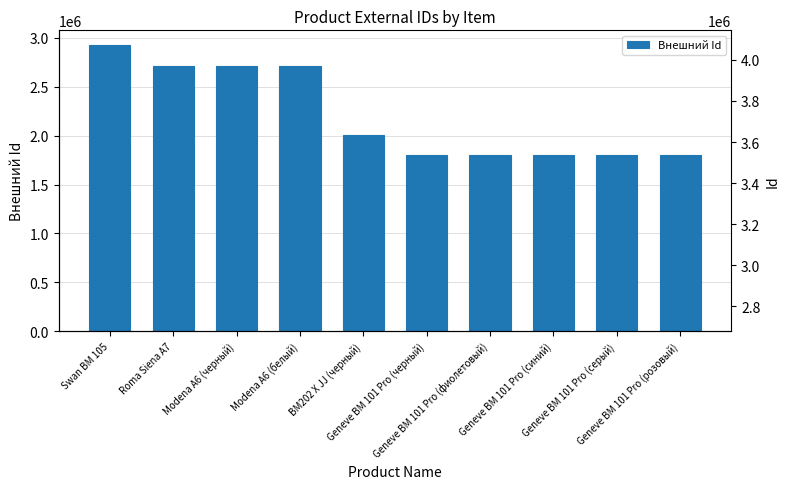

What is the average value of the Внешний Id series?

2210569